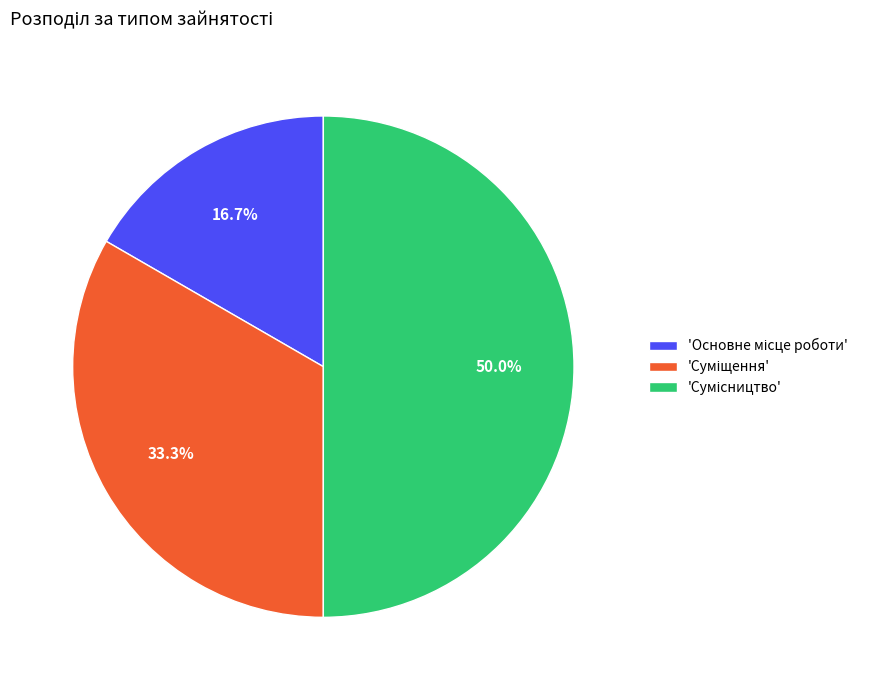

How many slices are in this pie chart?

3